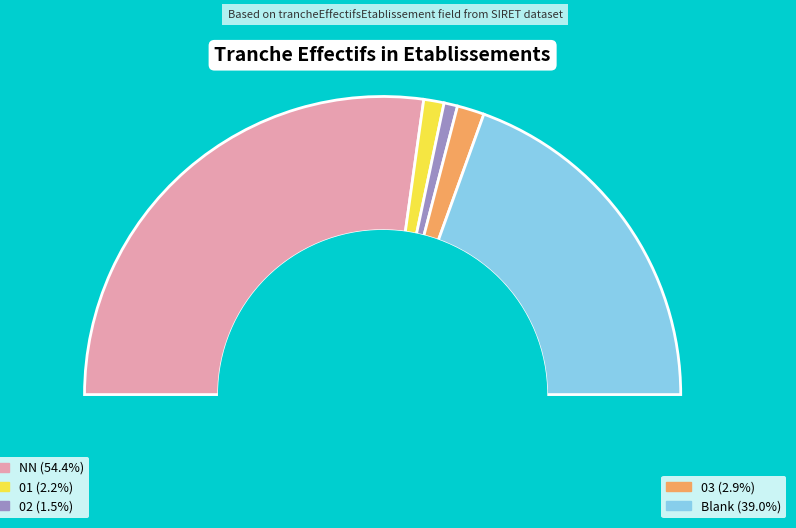

How much of the chart is everything except NN?

45.6%